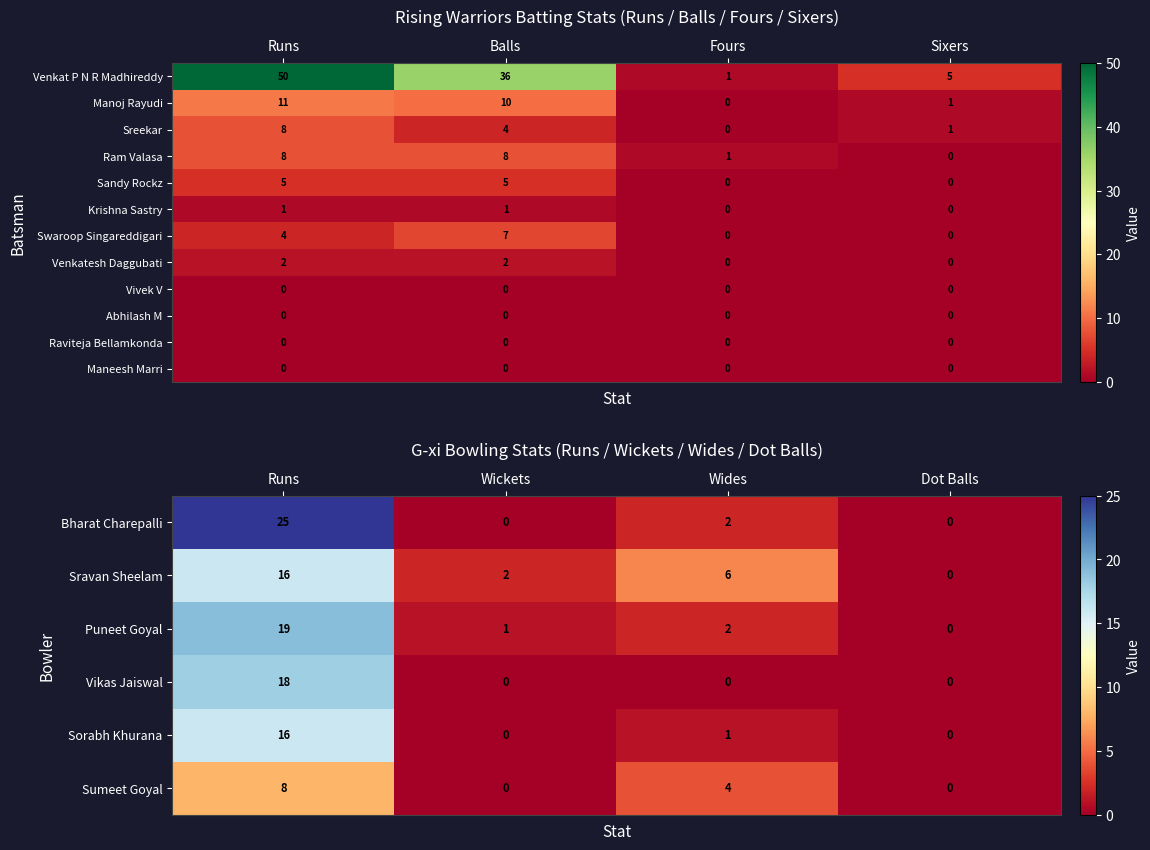

What is the total value across all series at Runs?

108